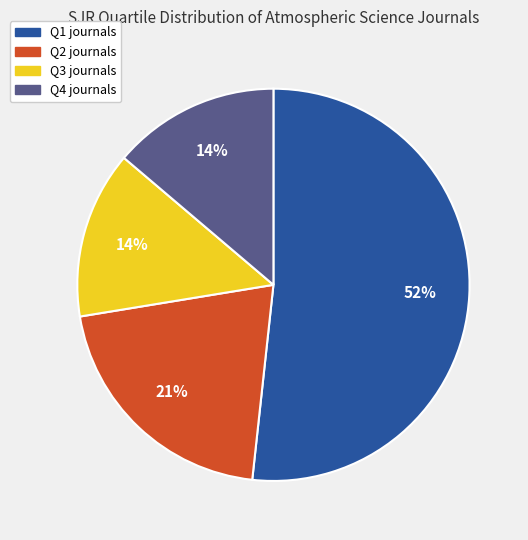

Combined, do Q2 and Q4 account for over 50%?

No